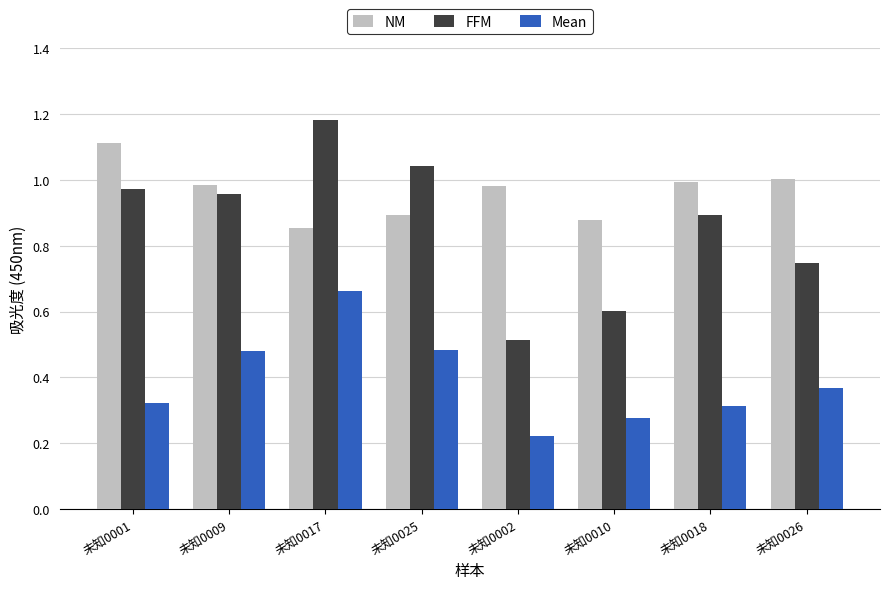

At which category is the sum across all series the highest?

未知0017